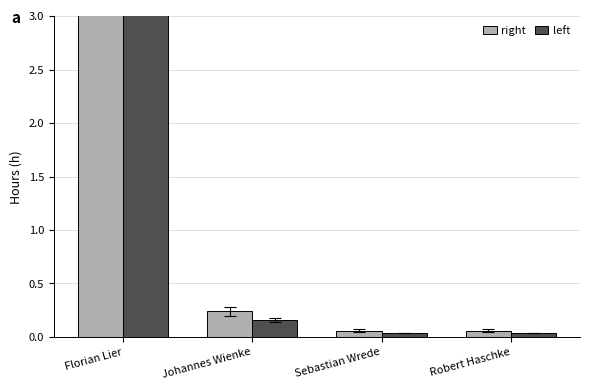

The value of left at Robert Haschke is 0.0. True or false?

True